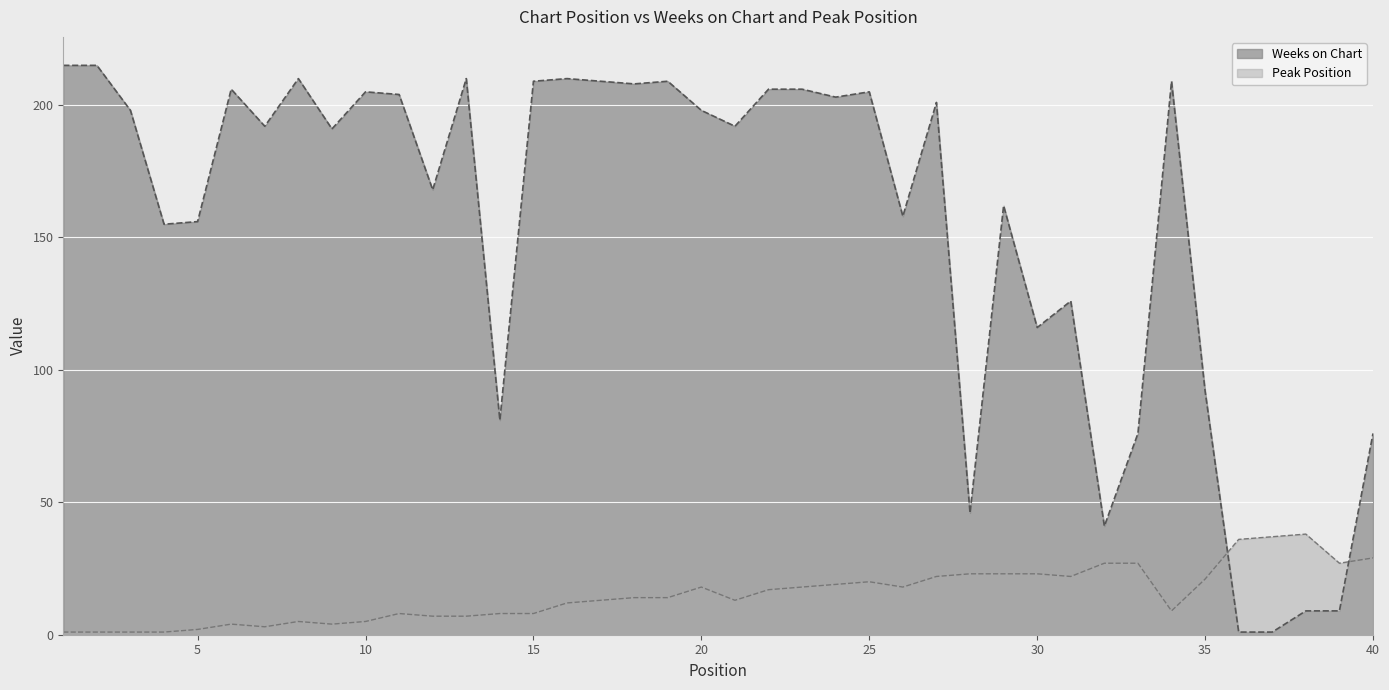

How many interior local valleys does the Weeks on Chart series have?

12